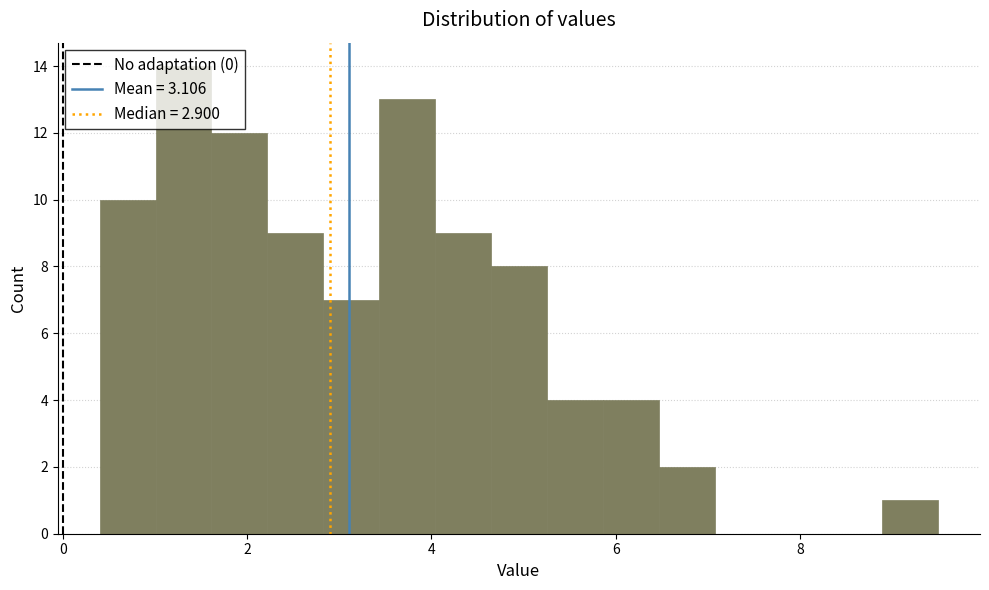

Around what value on the x-axis is the tallest bar? Give the approximate position of its centre, as read against the axis.

1.4